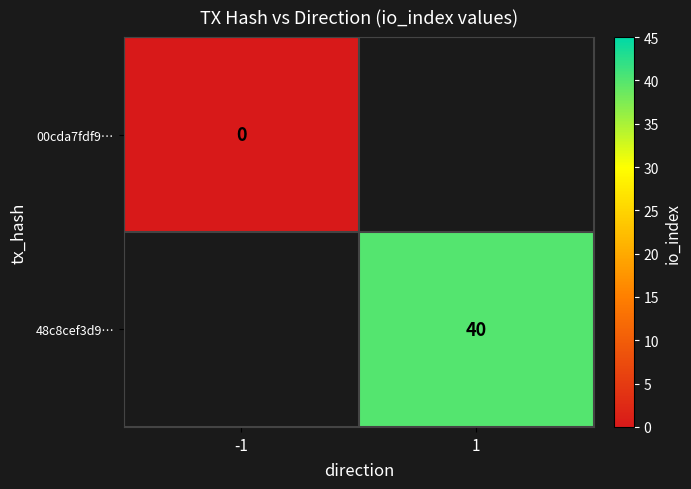

The 48c8cef3d9… series shows 40 at 1. True or false?

True